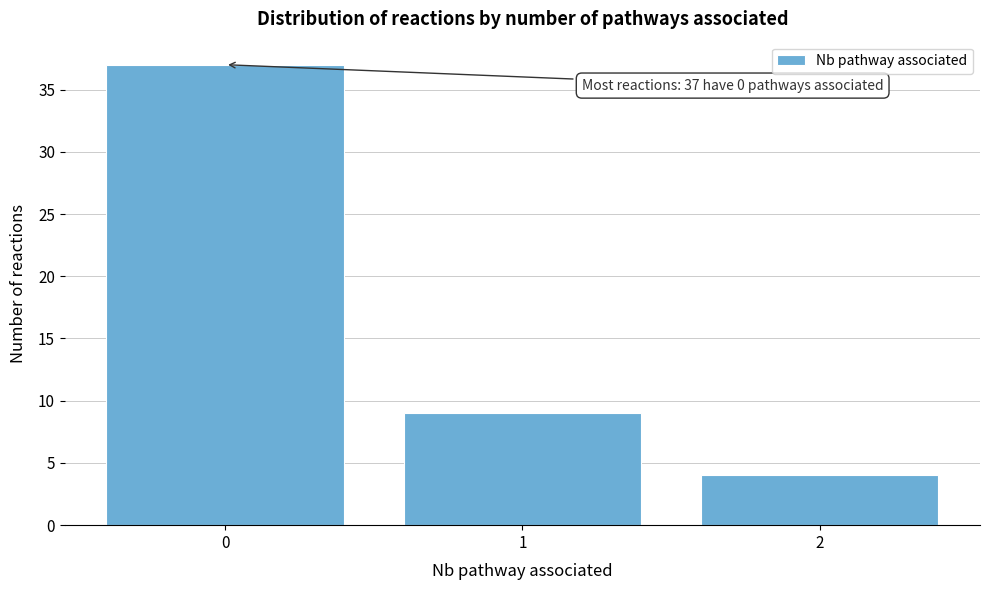

Reading left to right, extract all data points from this chart.

37	9	4